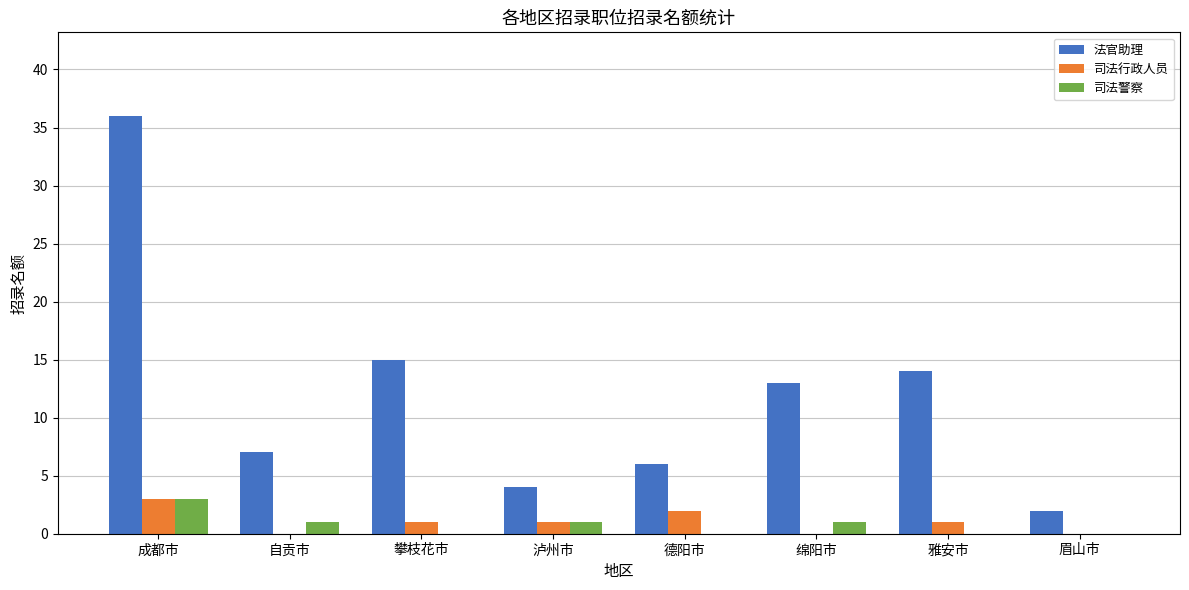

Between 攀枝花市 and 眉山市, which series saw the biggest shift?

法官助理